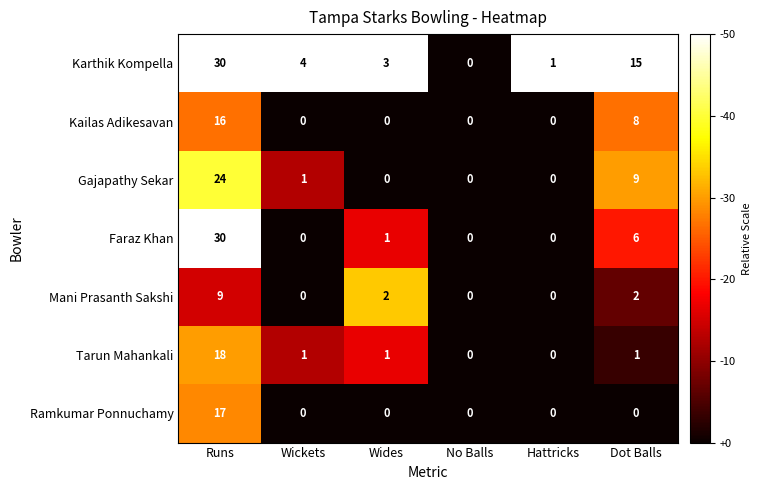

True or false: Mani Prasanth Sakshi has a value of 2 at Dot Balls.

True